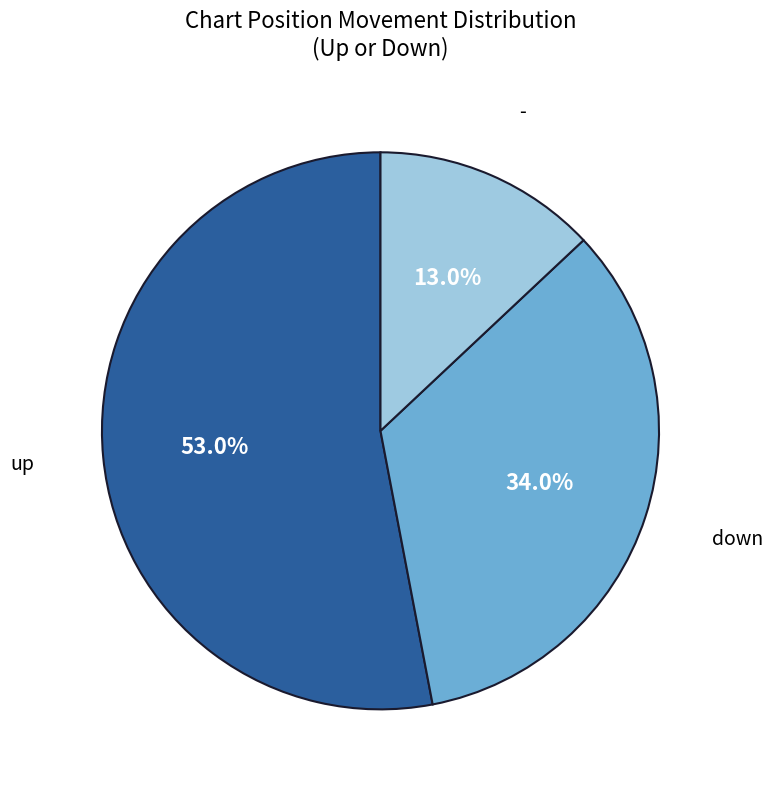

Does any single category account for the majority?

Yes